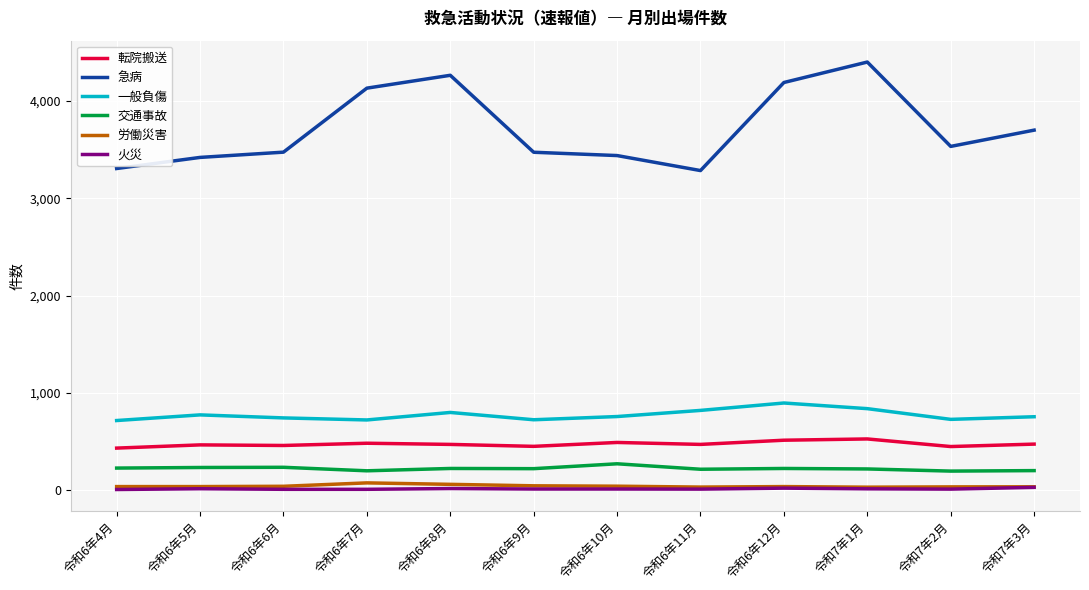

What is the approximate value of 急病 at 令和6年10月, to the nearest 10?

3440